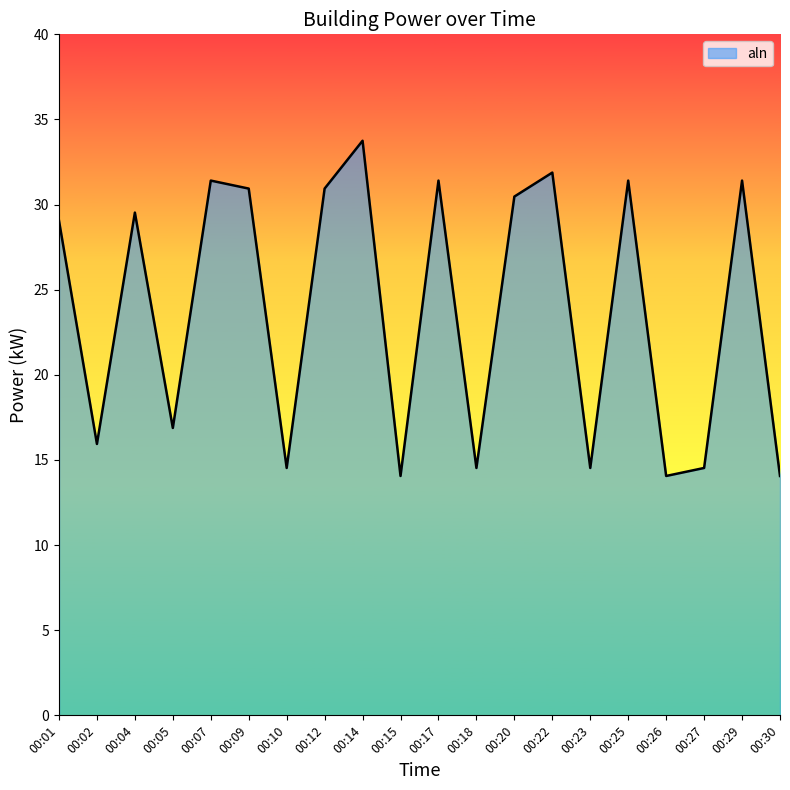

Reading left to right, extract all data points from this chart.

29.1	15.9	29.5	16.9	31.4	30.9	14.5	30.9	33.8	14.1	31.4	14.5	30.5	31.9	14.5	31.4	14.1	14.5	31.4	14.1